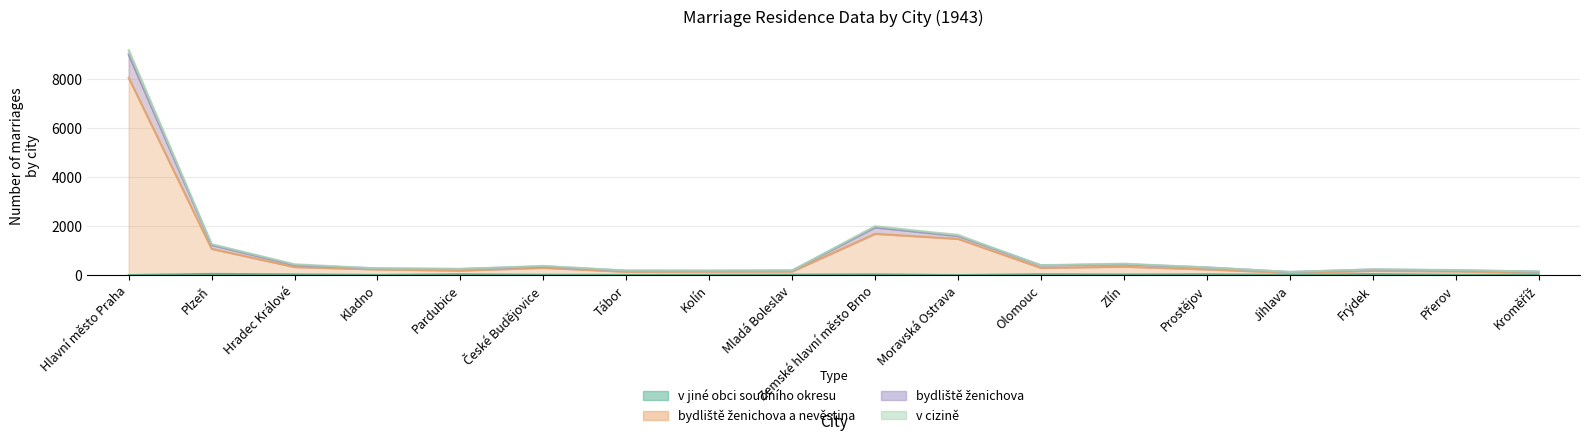

Between Pardubice and Zlín, which series saw the biggest shift?

bydliště ženichova